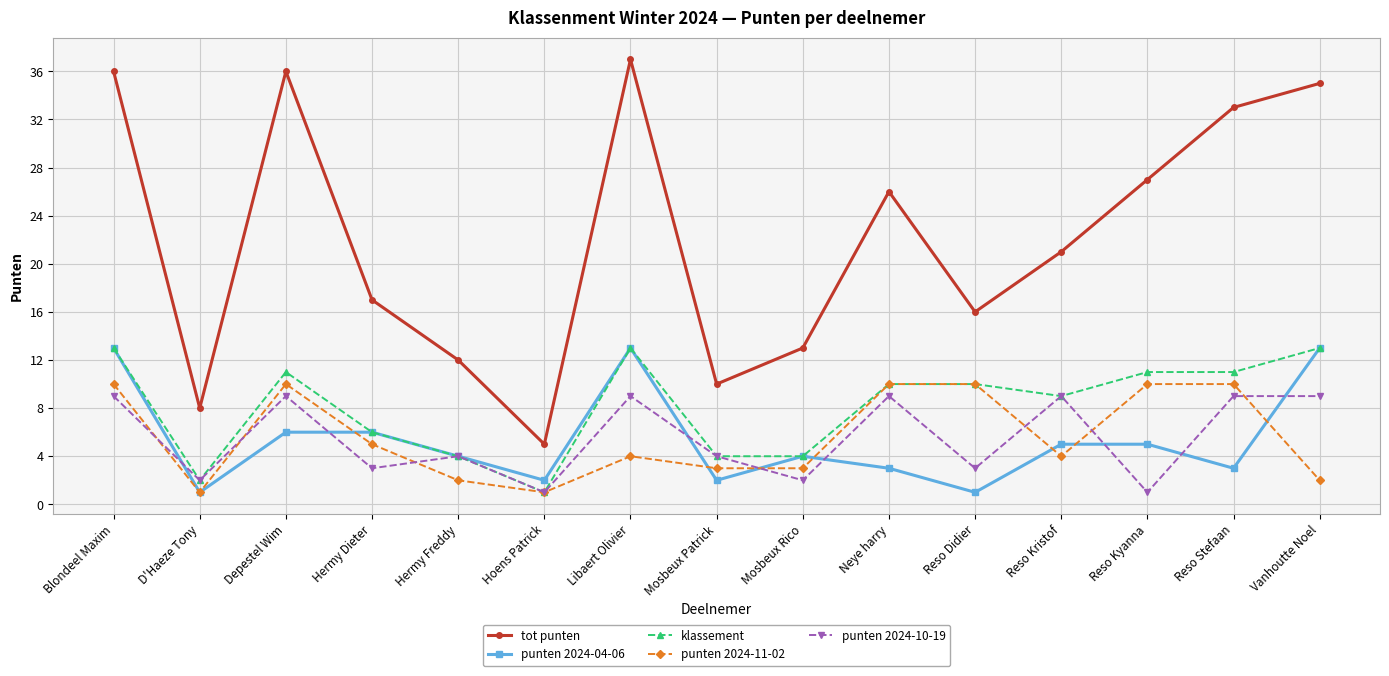

What is the average value of the klassement series?

8